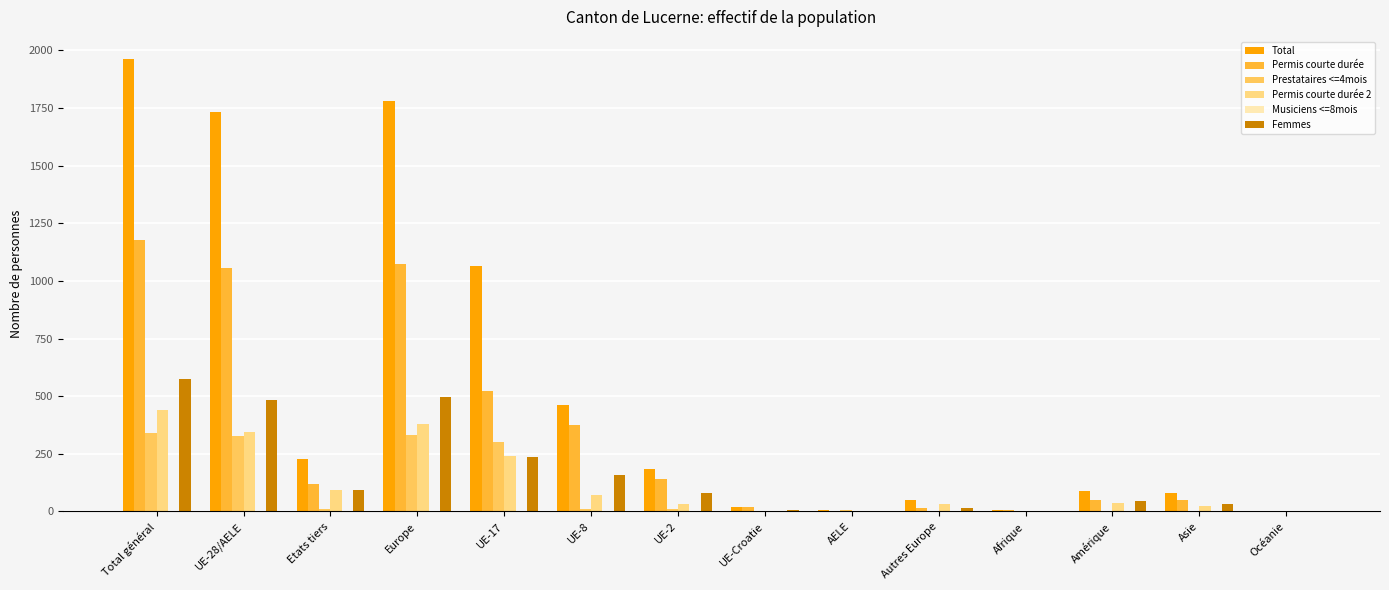

The value of Femmes at UE-8 is 78. True or false?

False